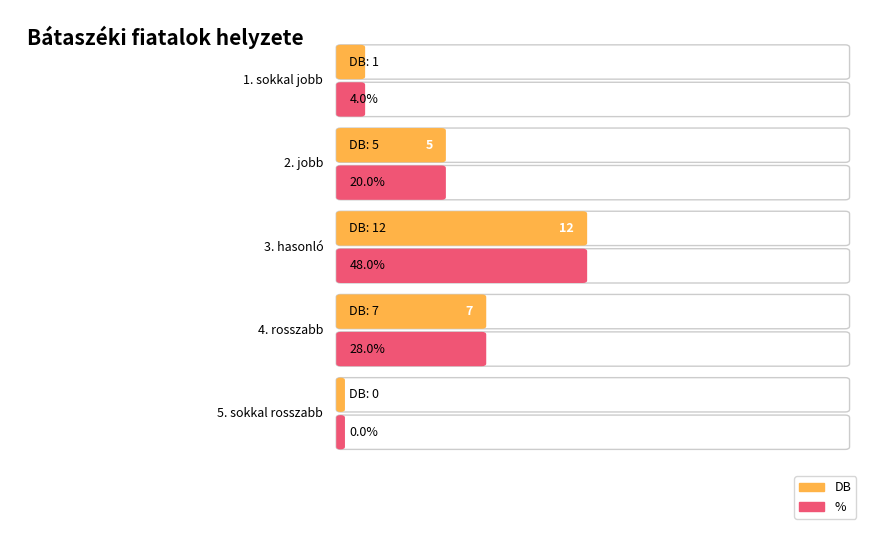

What is the sum of all DB values?

25